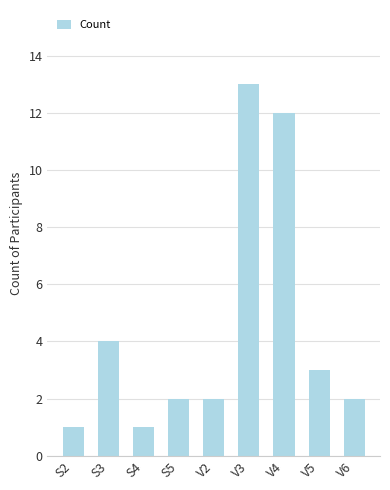

Reading left to right, transcribe all the data shown in this chart.

1	4	1	2	2	13	12	3	2